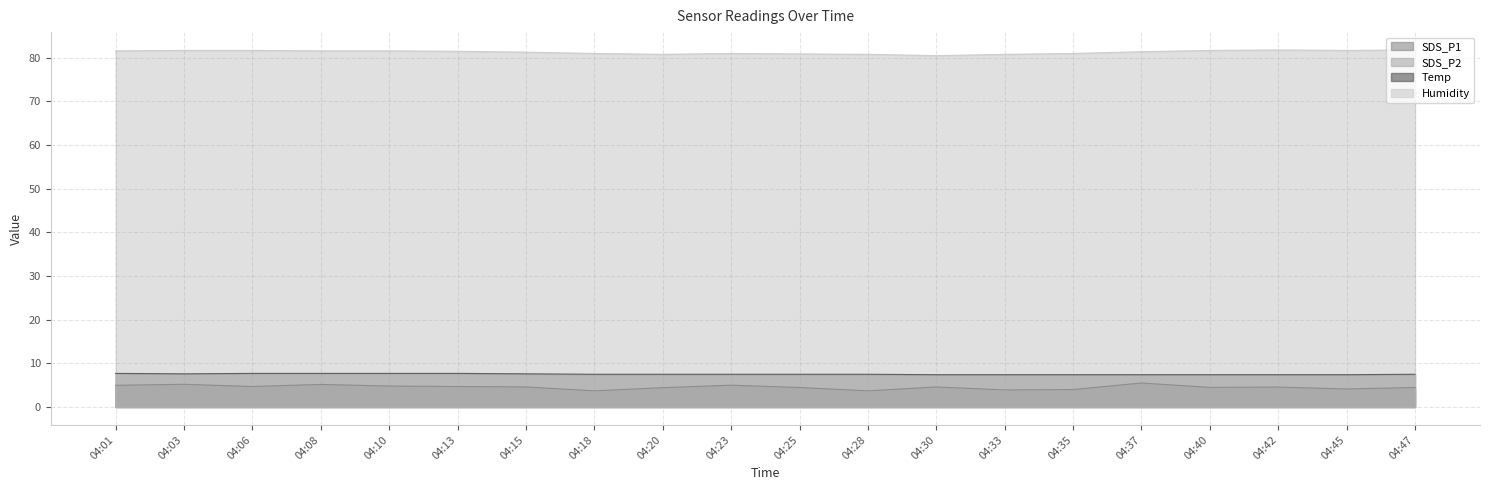

At which category does Humidity reach its first local valley?

04:20